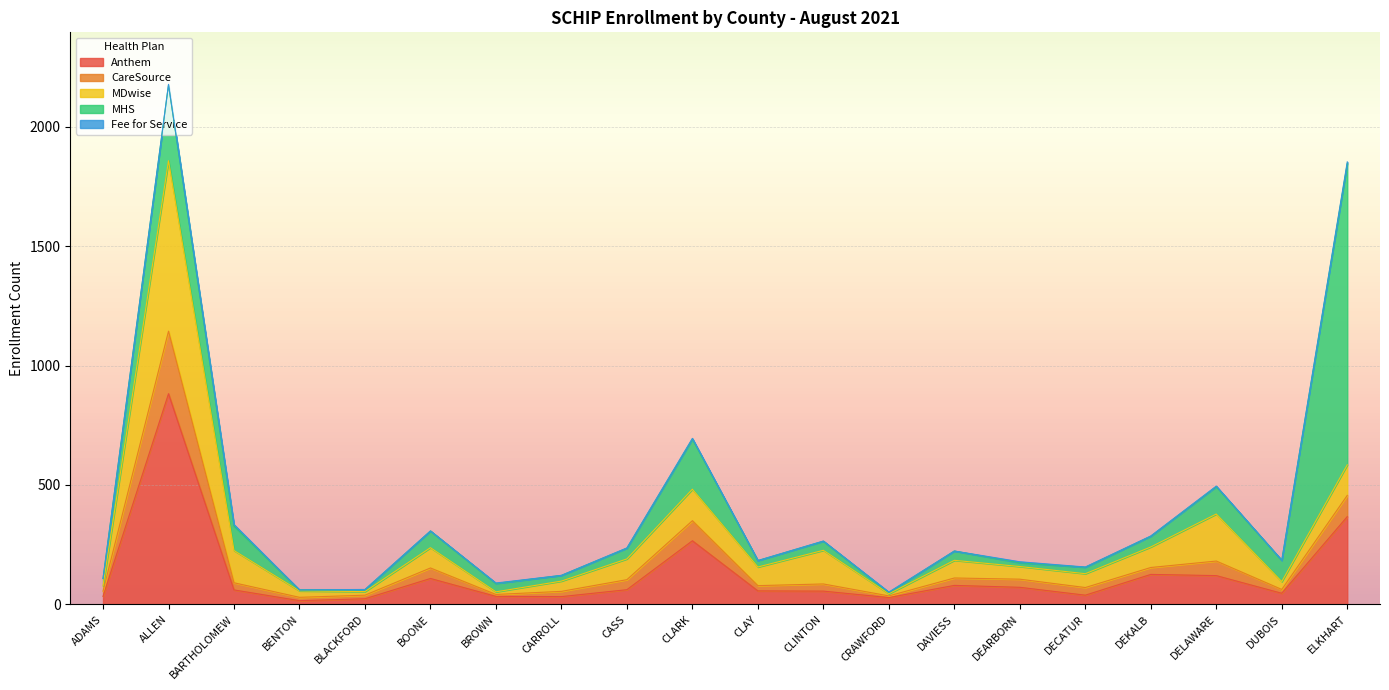

How many values in the MDwise series are below 78?

10